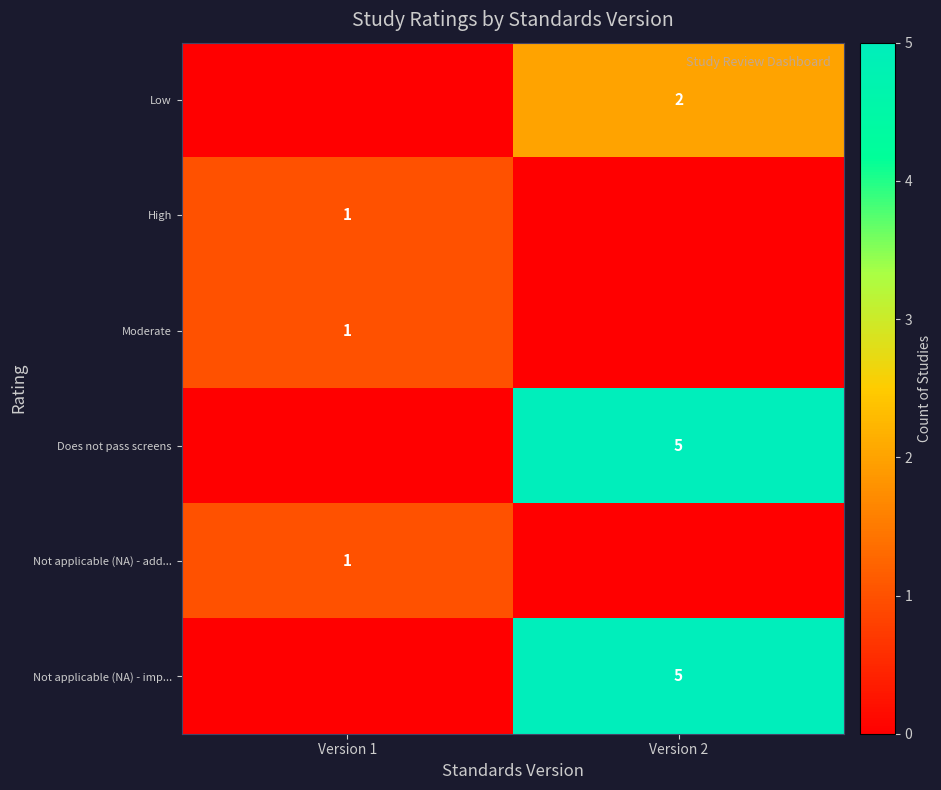

What is the difference between the row_3 values at Version 2 and Version 1?

5